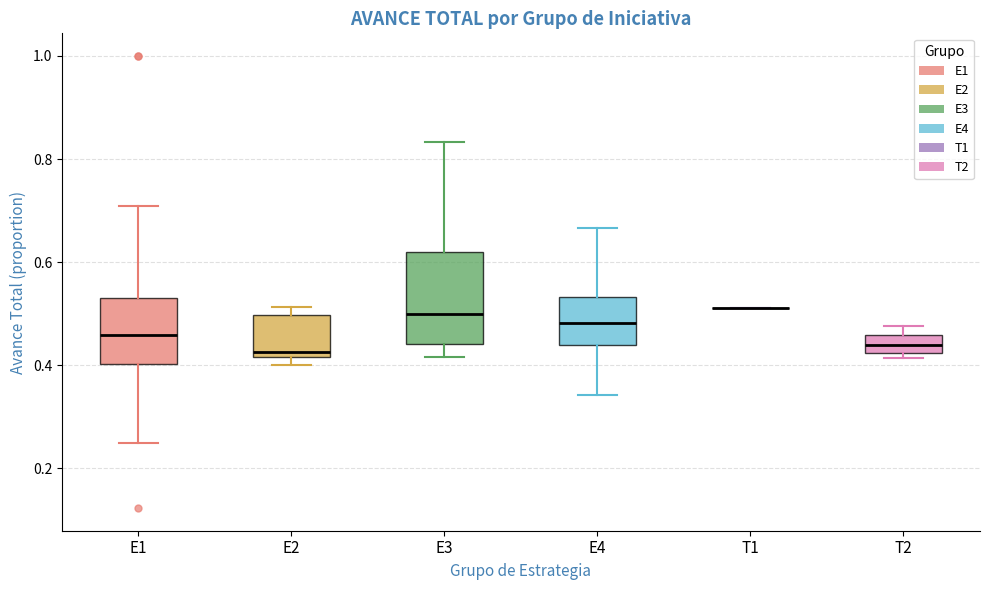

Reading left to right, read every box against the y-axis: the position of its median line, the range the box covers, and the ends of its whiskers. The values are not printed on the chart, so give them approximately, as read against the axis.

E1: median 0.46, box 0.40 to 0.54, whiskers 0.26 to 0.70
E2: median 0.42 (just above the box's lower edge), box 0.42 to 0.50, whiskers 0.40 to 0.52
E3: median 0.50, box 0.44 to 0.62, whiskers 0.42 to 0.84
E4: median 0.48, box 0.44 to 0.54, whiskers 0.34 to 0.66
T1: box collapsed to a line at 0.52, whiskers 0.52 to 0.52
T2: median 0.44, box 0.42 to 0.46, whiskers 0.42 (just below the box's lower edge) to 0.48